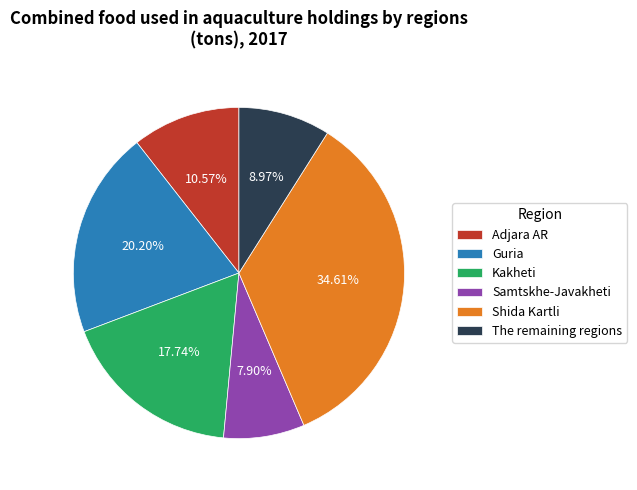

Count the number of slices in the pie.

6